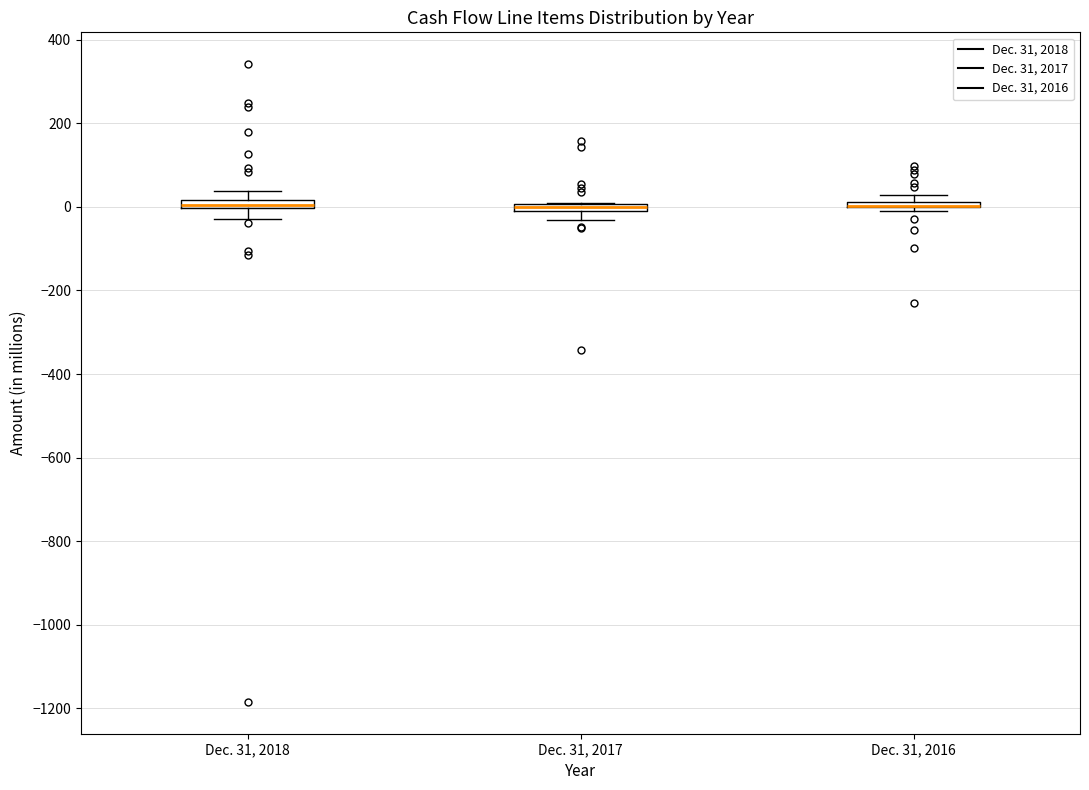

Where is the upper edge of the box for Dec. 31, 2016 on the y-axis? The values are not printed on the chart, so give them approximately, as read against the axis.

20